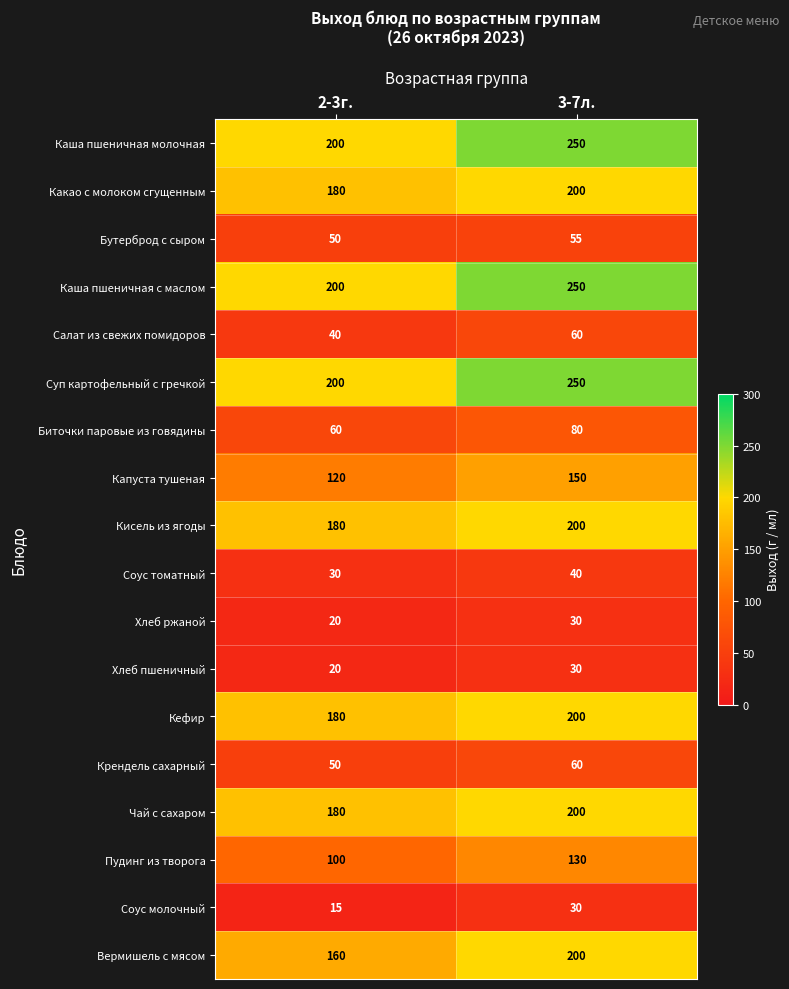

At which category is the sum across all series the highest?

3-7л.